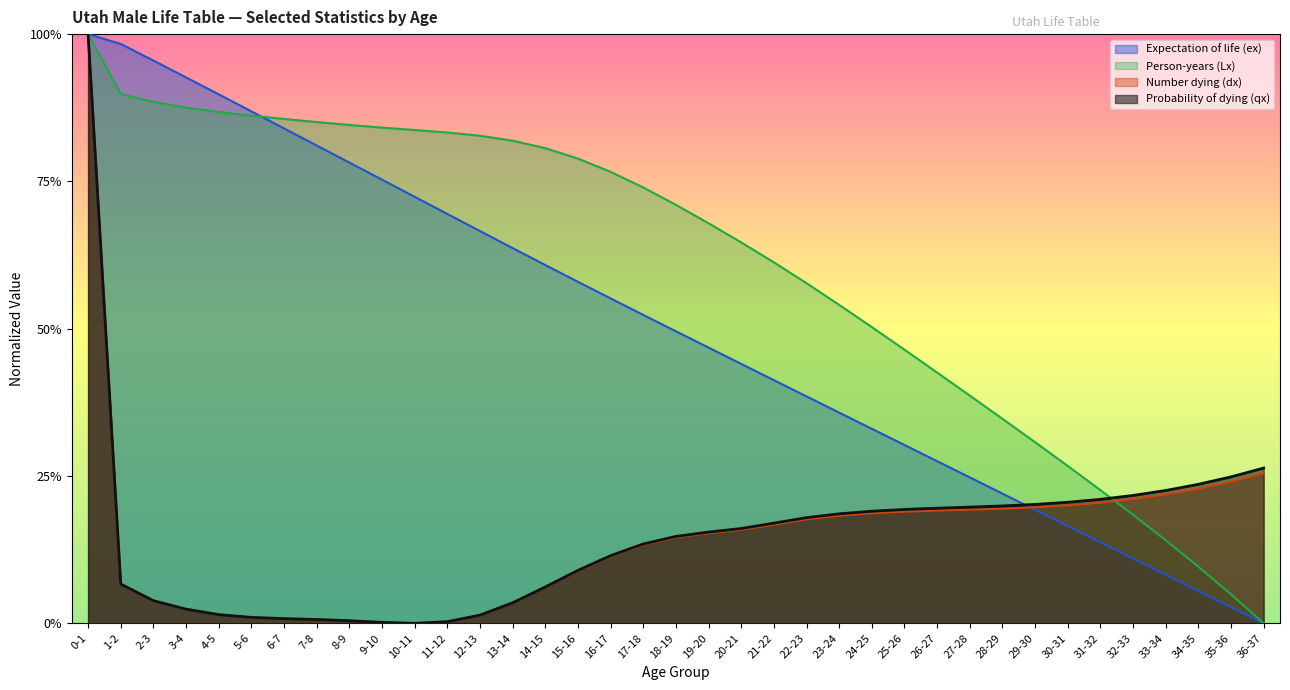

Is the value of Probability of dying (qx) at 10-11 greater than the value of Expectation of life (ex) at 25-26?

No